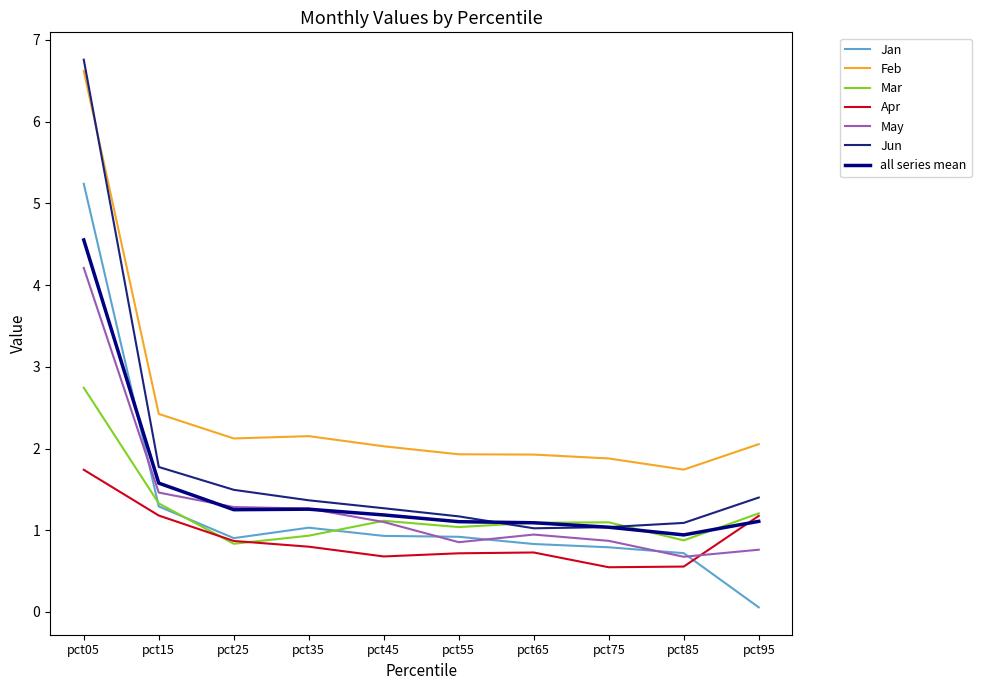

What are all the series names shown in the legend?

Jan, Feb, Mar, Apr, May, Jun, all series mean